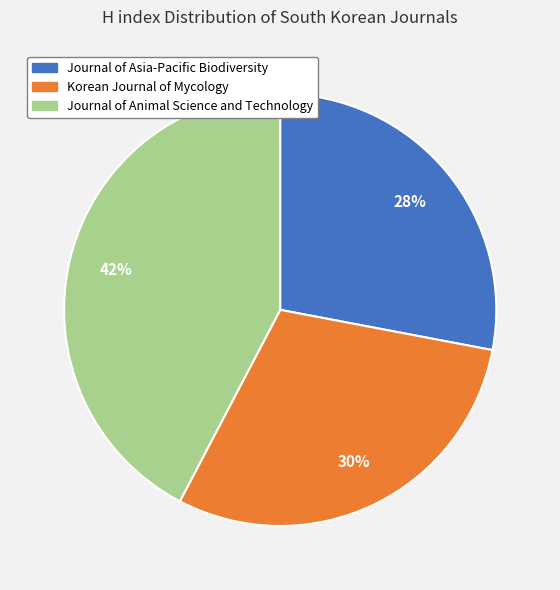

Is Journal of Asia-Pacific Biodiversity the majority of the pie?

No